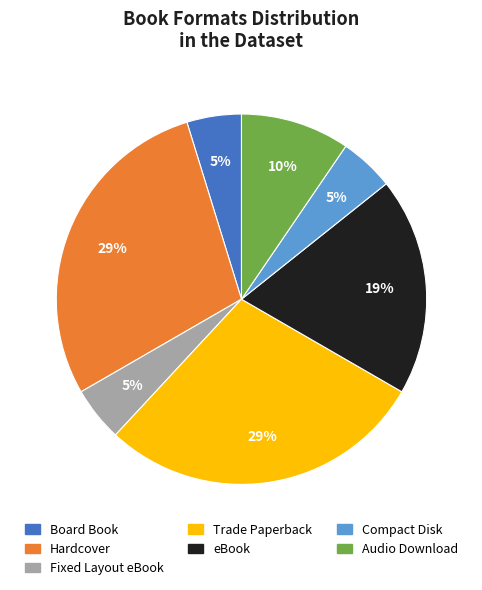

To the nearest percent, what percentage of the pie is Audio Download?

10%